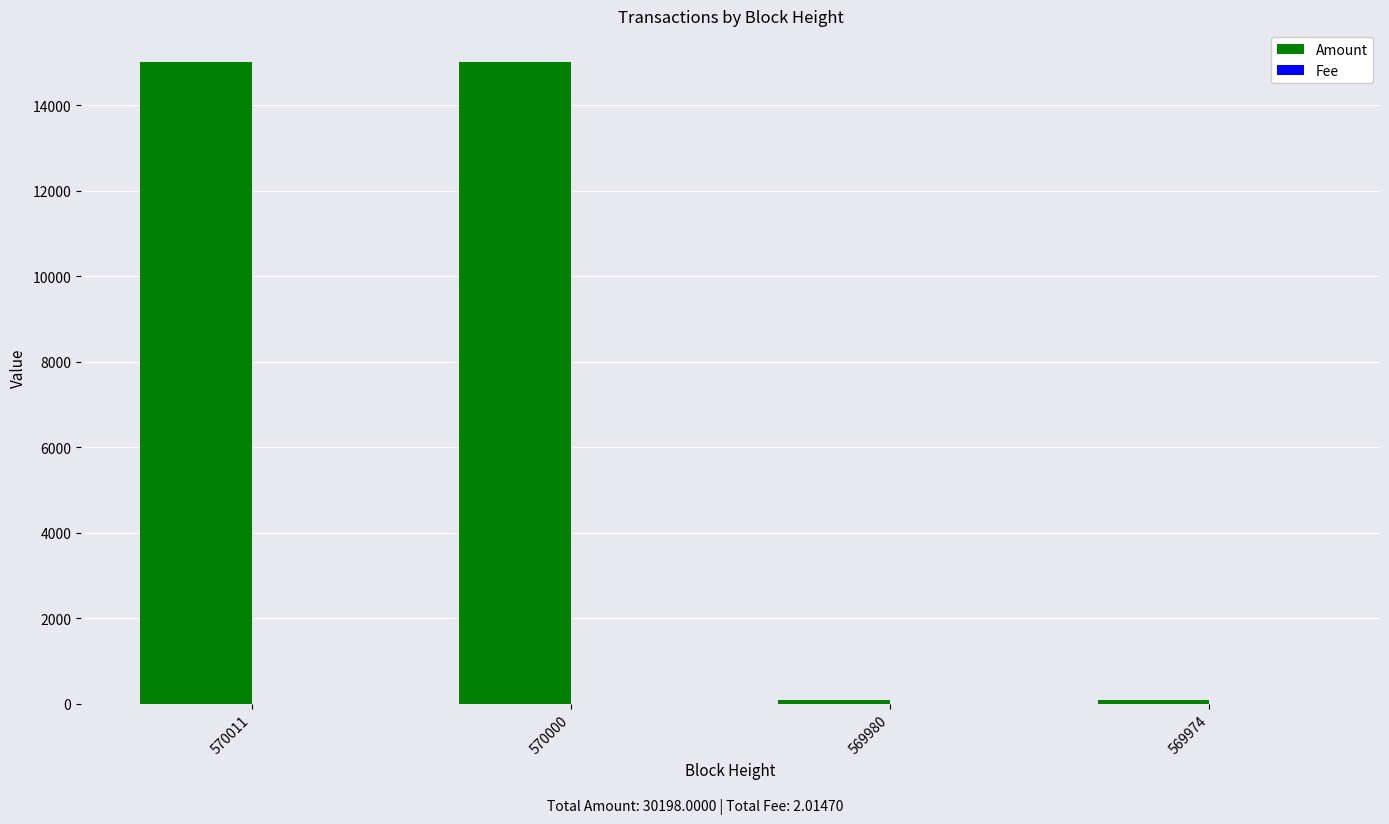

True or false: Amount has a value of 25874.3 at 570000.

False